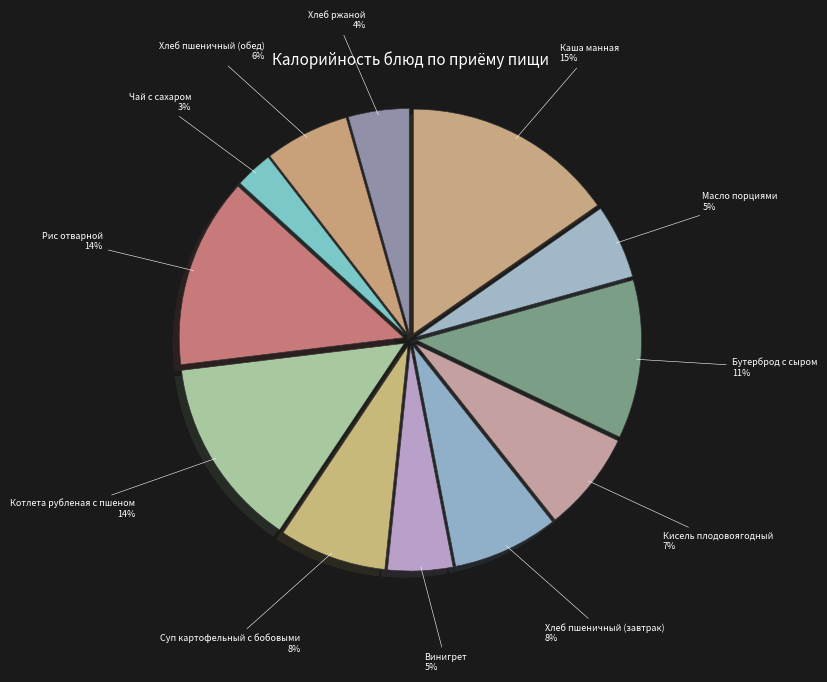

Do Рис отварной and Суп картофельный с бобовыми together represent more than half of the pie?

No